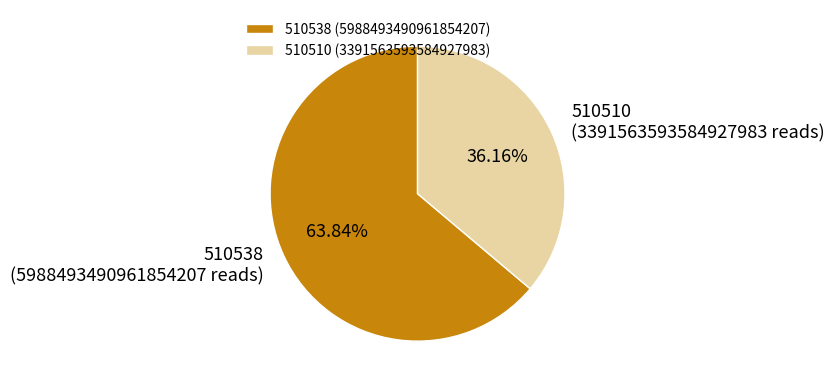

Which slice represents more than half of the pie?

510538